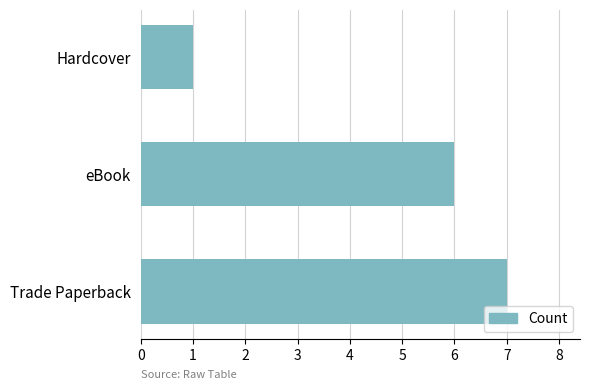

Count the number of categories in the chart.

3